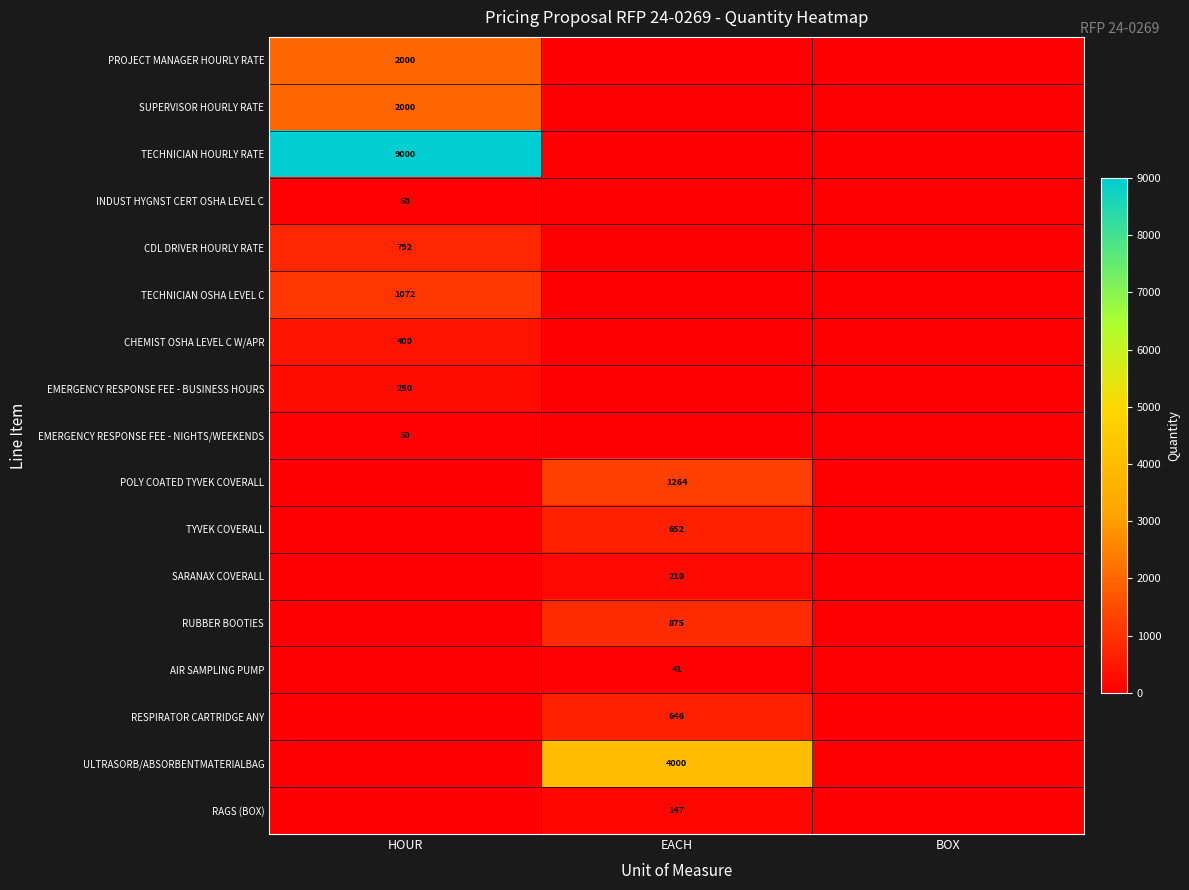

True or false: TECHNICIAN HOURLY RATE has a value of 9000 at HOUR.

True